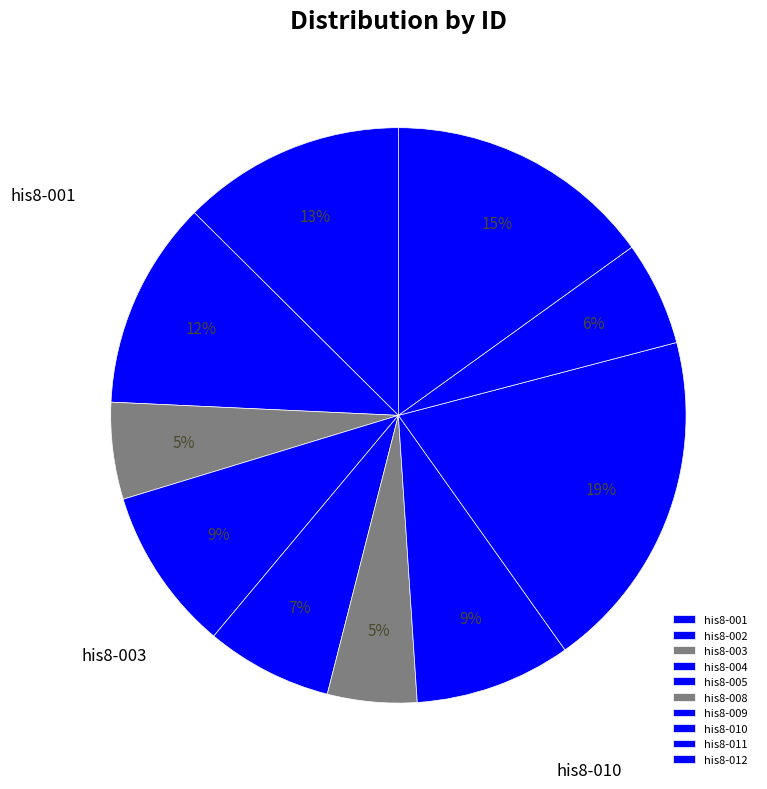

Between his8-004 and his8-010, which is larger?

his8-010